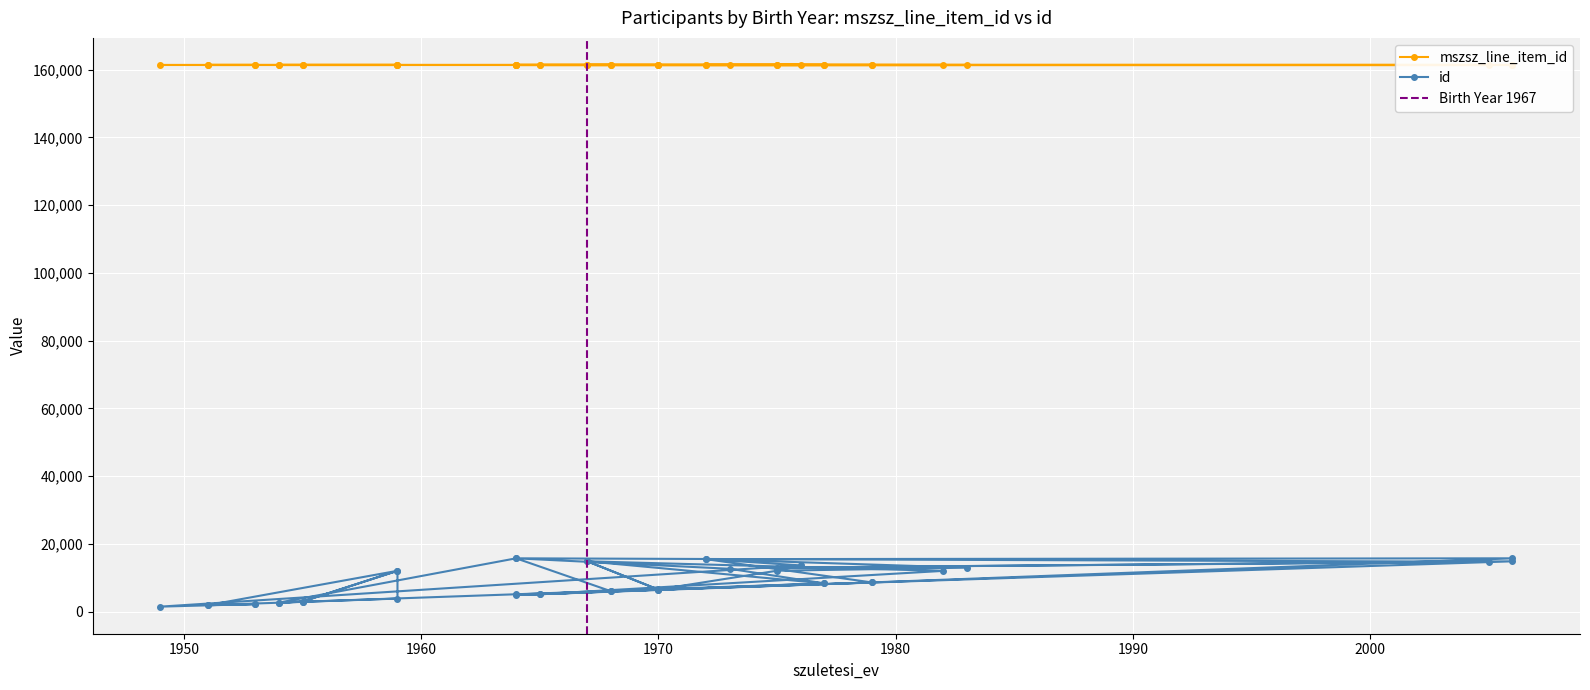

What value does the mszsz_line_item_id series have at 1955?

161364